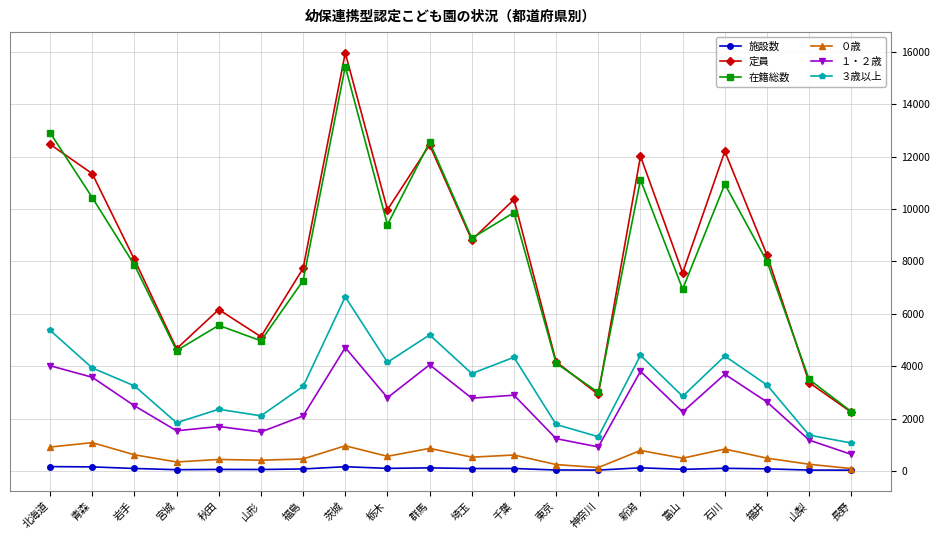

True or false: ３歳以上 and ０歳 intersect in this chart.

False